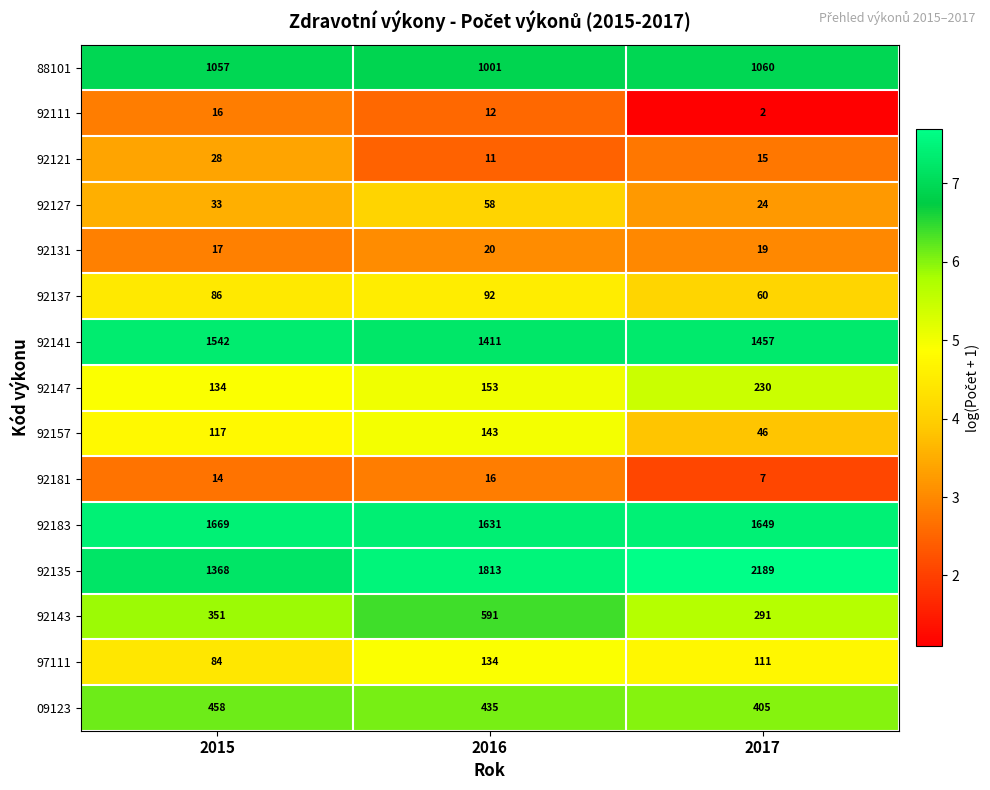

At which label is 92135 closest to 1778?

2016